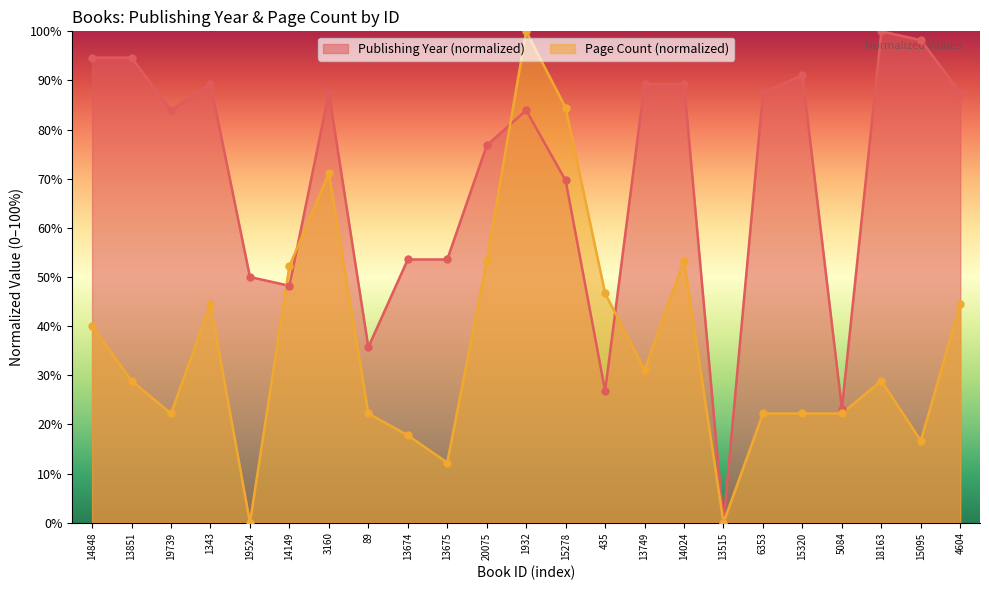

Which series reaches the minimum Y coordinate?

publishingYear